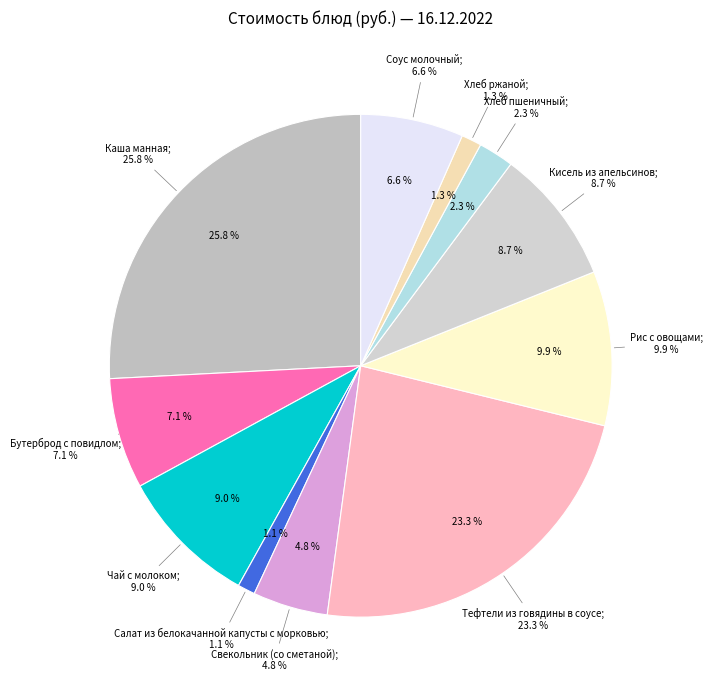

Approximately how many times larger is the value at Чай с молоком compared to Каша манная?

0.3